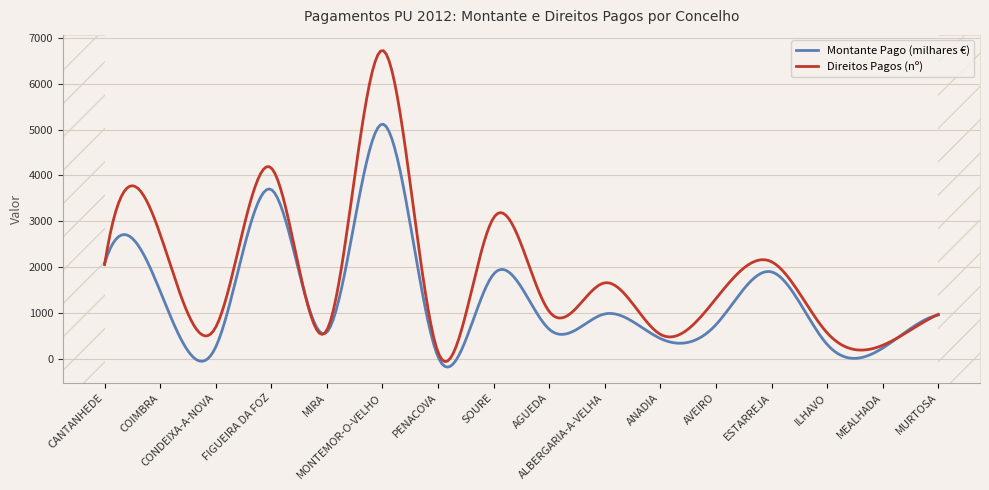

Which series has the largest total across all categories?

Direitos Pagos (nº)